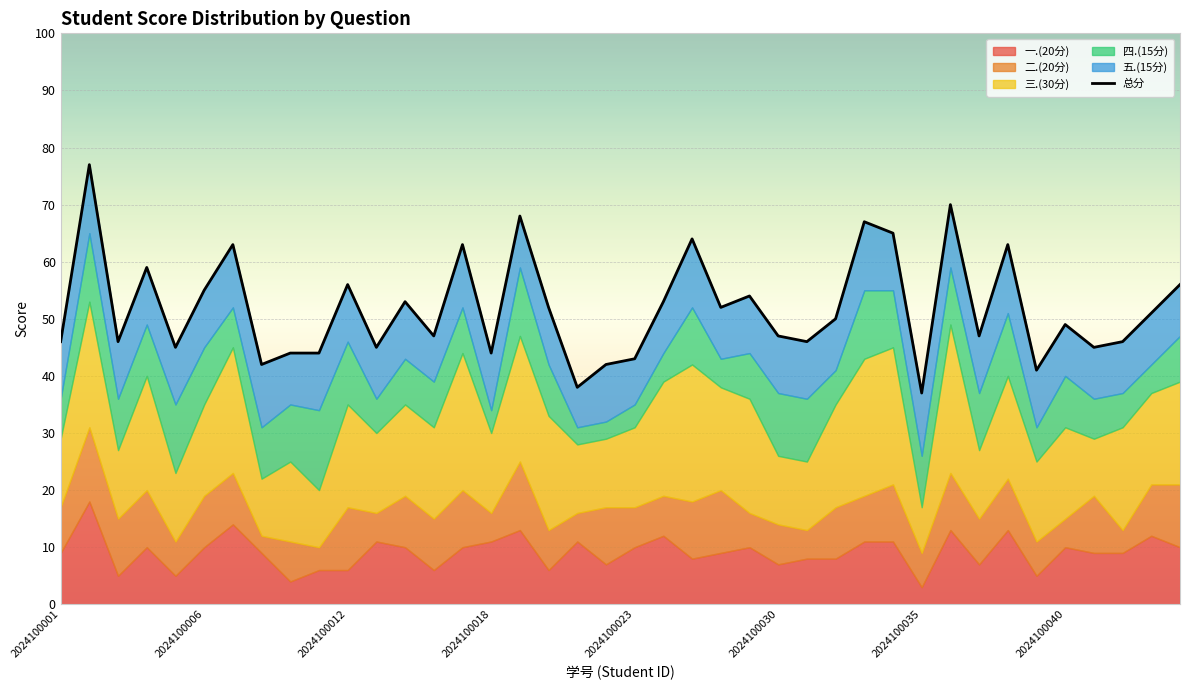

What is the average value?

52